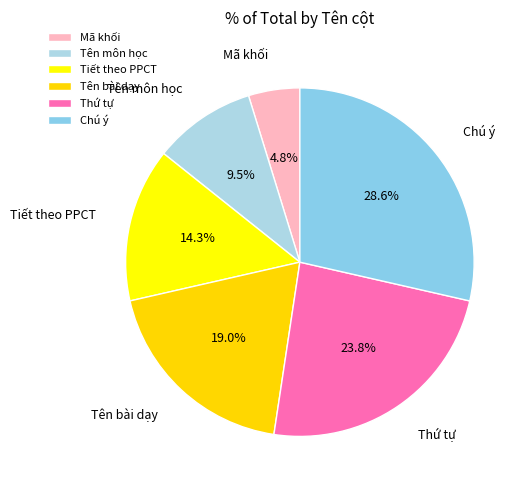

Combined, do Tên môn học and Thứ tự account for over 50%?

No